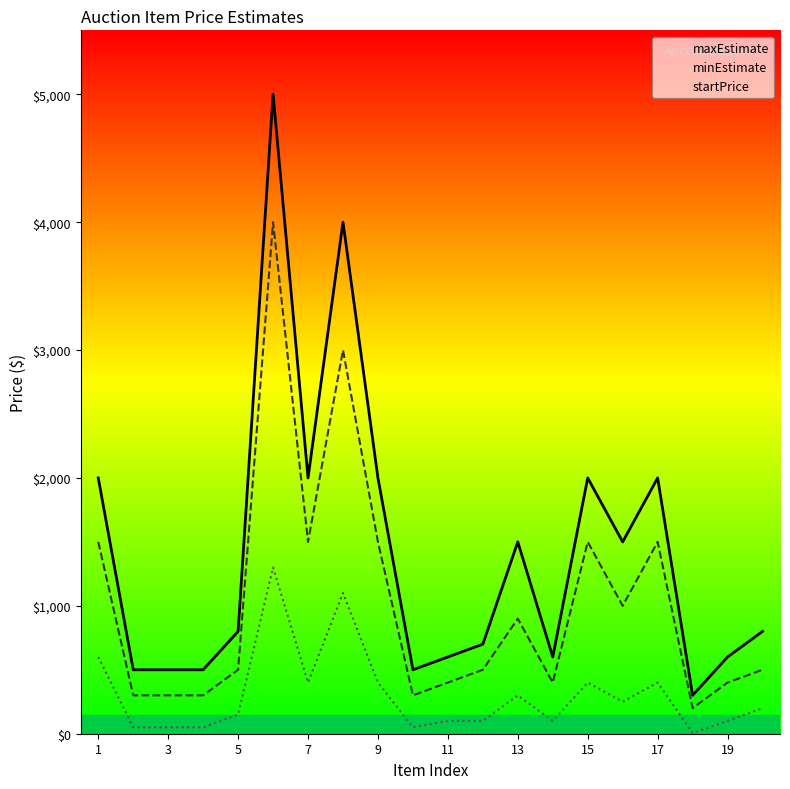

How many lines are shown in the chart?

3